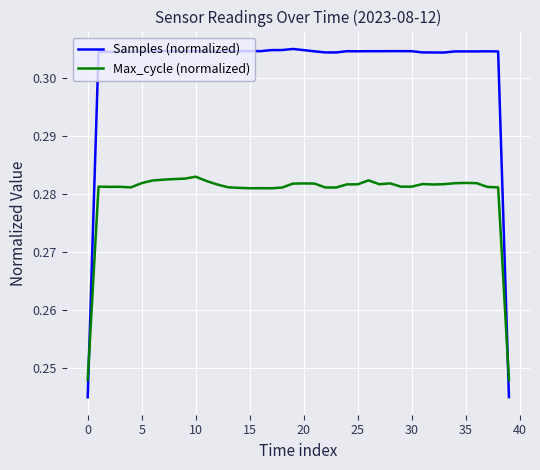

Which series has the largest total across all categories?

Samples (normalized)